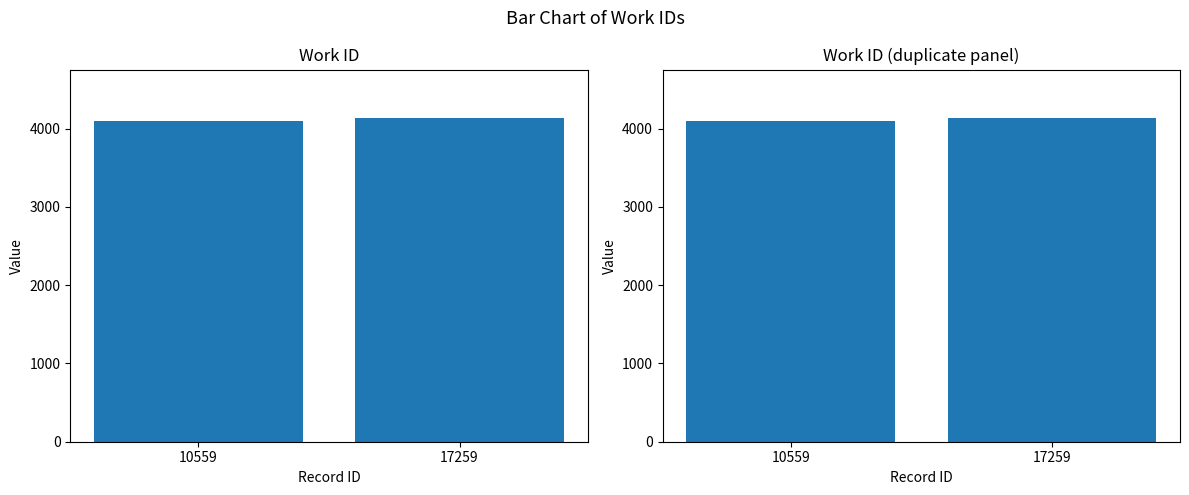

What is the difference between the values at 10559 and 17259?

33